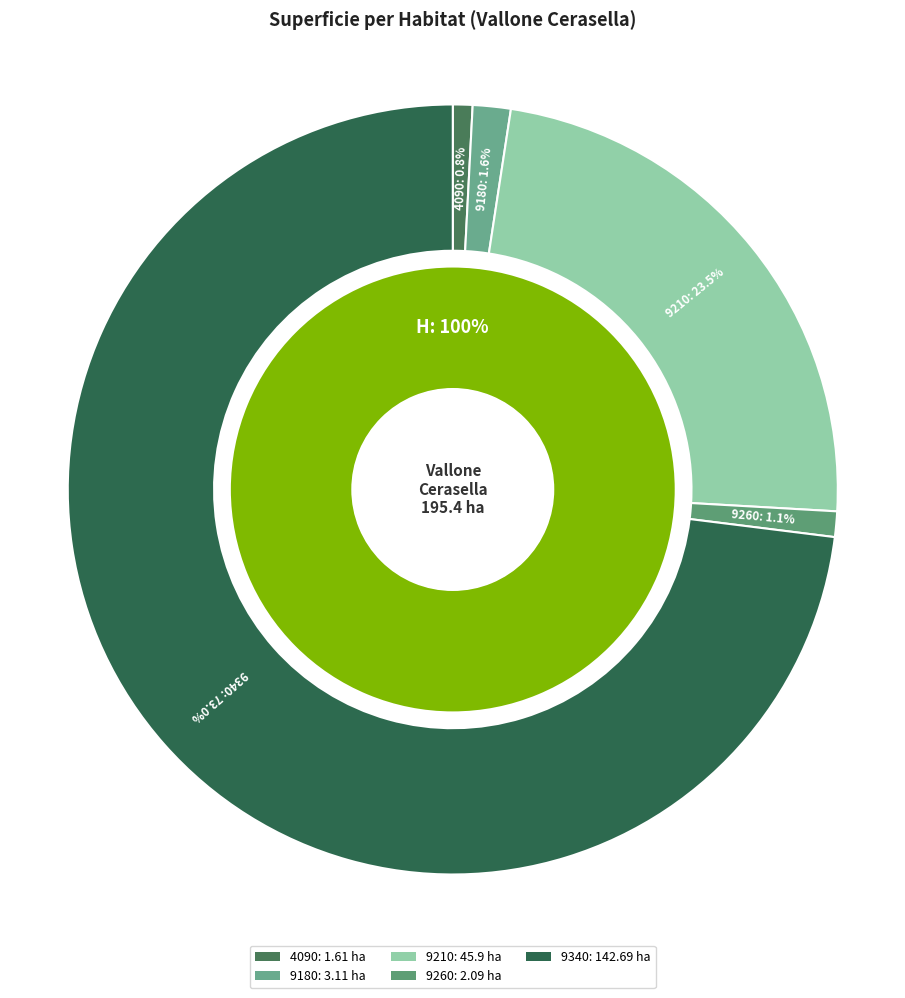

To the nearest percent, what portion does 9260 represent?

1%